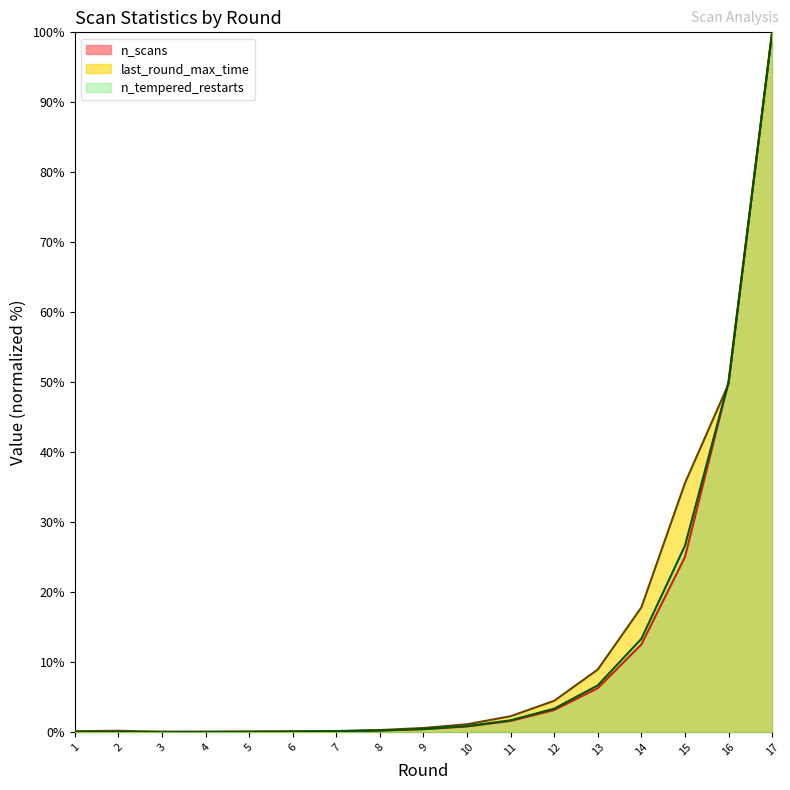

Reading left to right, extract all data points from this chart.

n_scans: 1=0.0	2=0.0	3=0.0	4=0.0	5=0.0	6=0.0	7=0.1	8=0.2	9=0.4	10=0.8	11=1.6	12=3.1	13=6.2	14=12.5	15=25.0	16=50.0	17=100.0
last_round_max_time: 1=0.1	2=0.2	3=0.0	4=0.0	5=0.0	6=0.1	7=0.1	8=0.3	9=0.6	10=1.1	11=2.2	12=4.4	13=8.9	14=17.8	15=35.6	16=49.7	17=100.0
n_tempered_restarts: 1=0.0	2=0.0	3=0.0	4=0.0	5=0.0	6=0.0	7=0.1	8=0.2	9=0.4	10=0.8	11=1.7	12=3.3	13=6.7	14=13.3	15=26.6	16=50.0	17=100.0